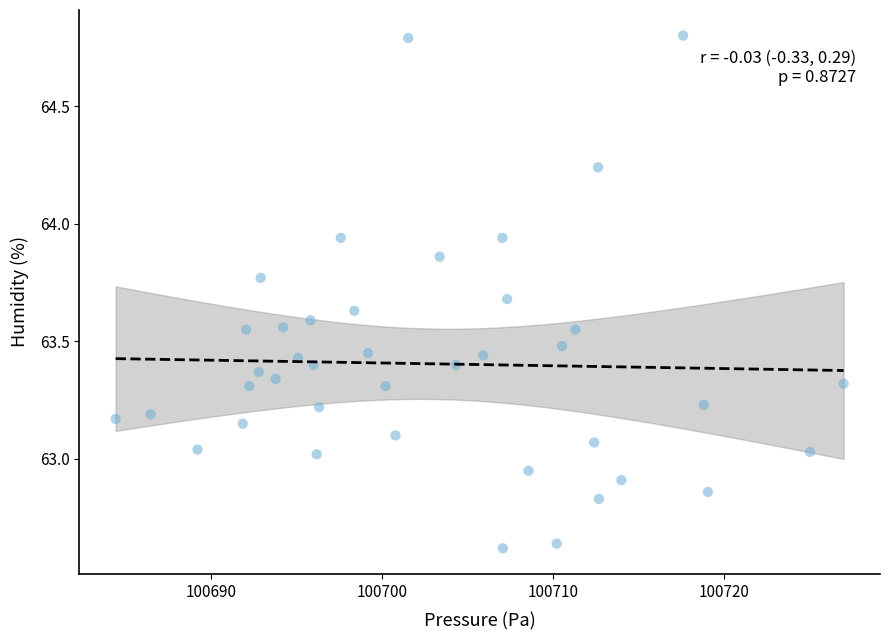

What is the range of X values (max minus min)?

42.6